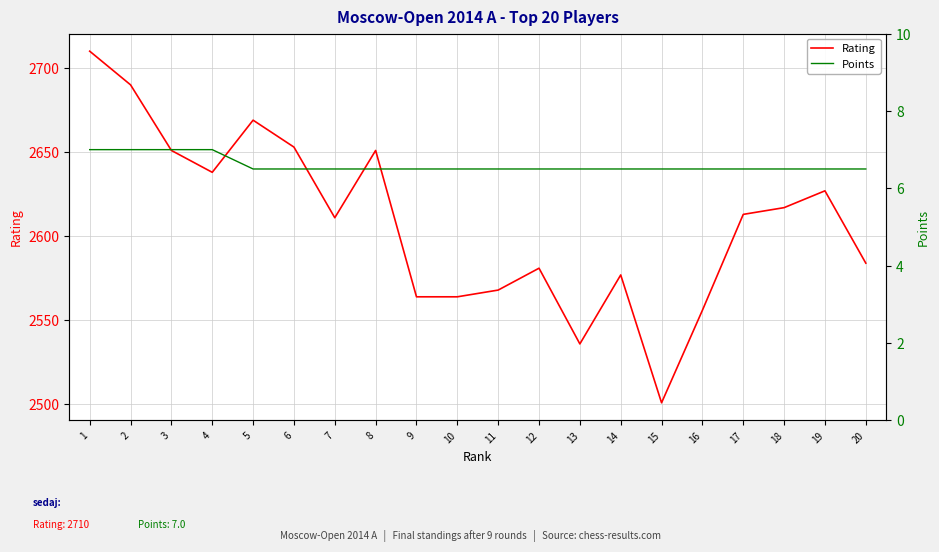

Is this an area chart (filled region under the line)?

No